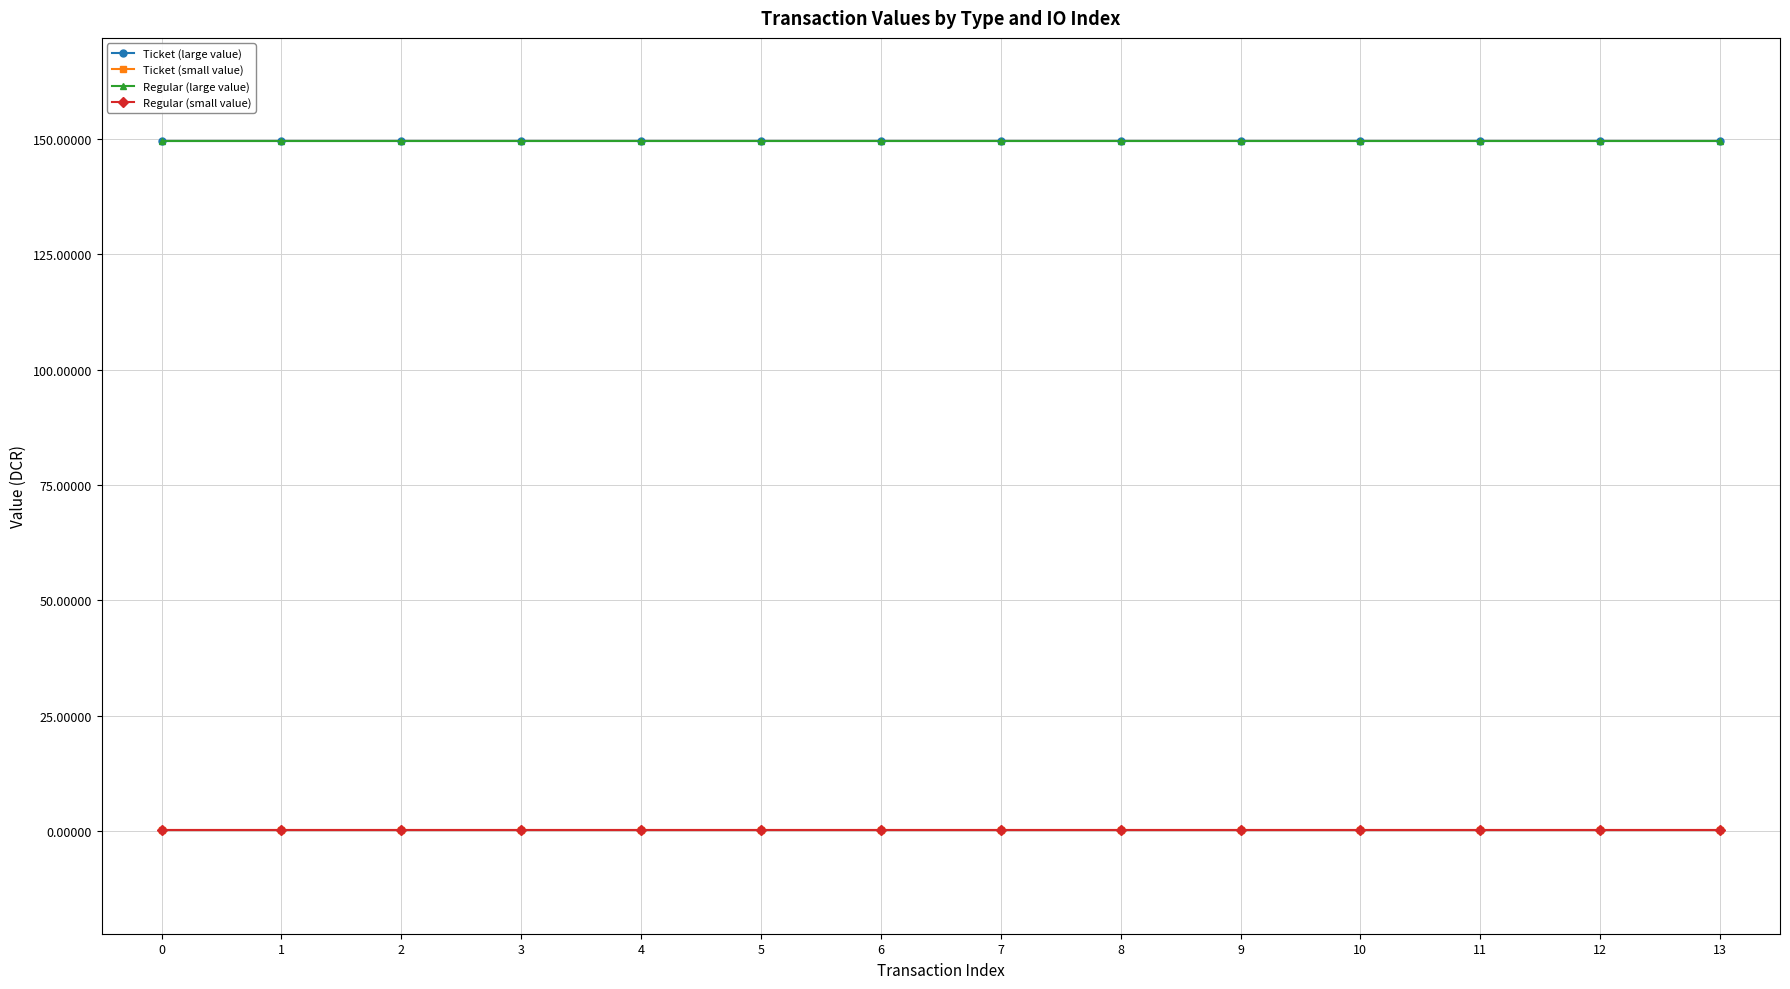

True or false: Ticket (large value) and Regular (small value) cross at least once.

False